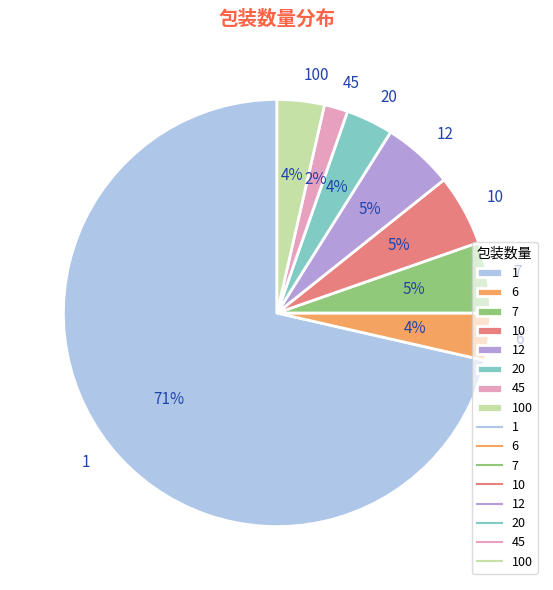

To the nearest percent, what percentage of the pie is 7?

5%